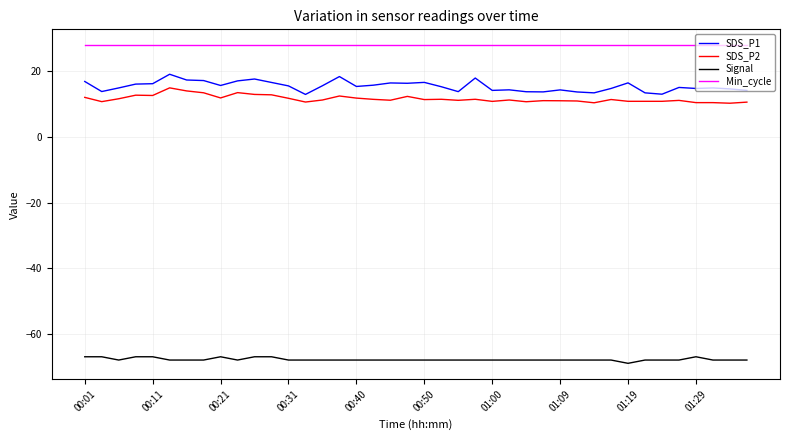

How many lines are shown in the chart?

4